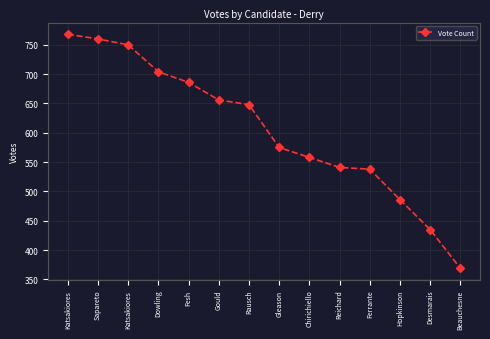

What is the sum of the values at Sapareto and Dowling?

1464